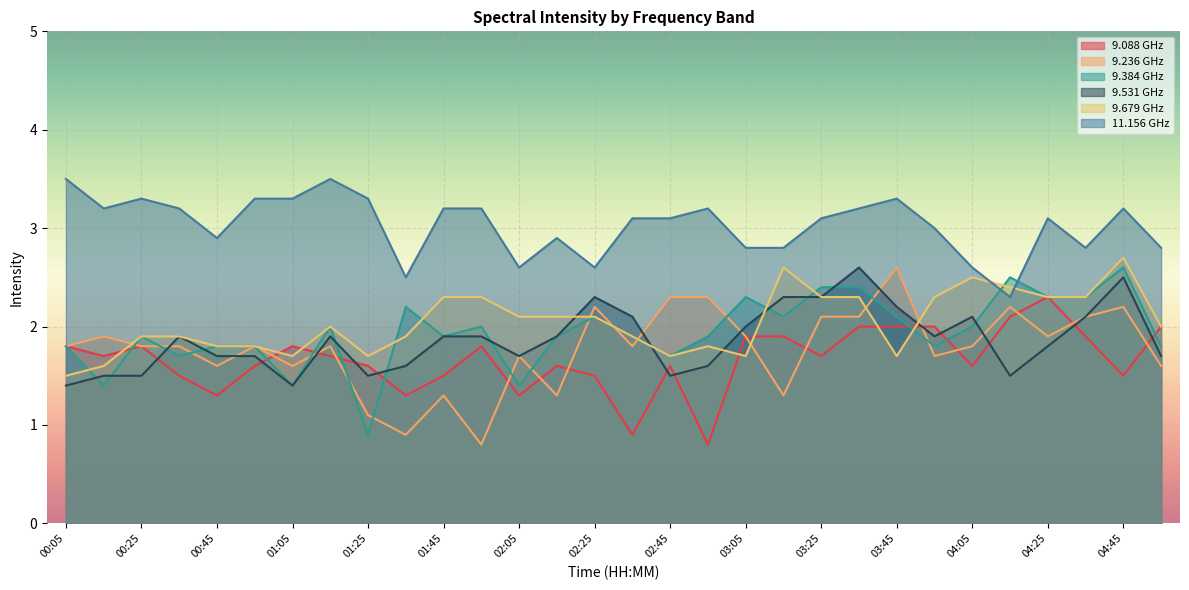

List the series in order of their peak value, highest first.

11.156, 9.679, 9.236, 9.384, 9.531, 9.088